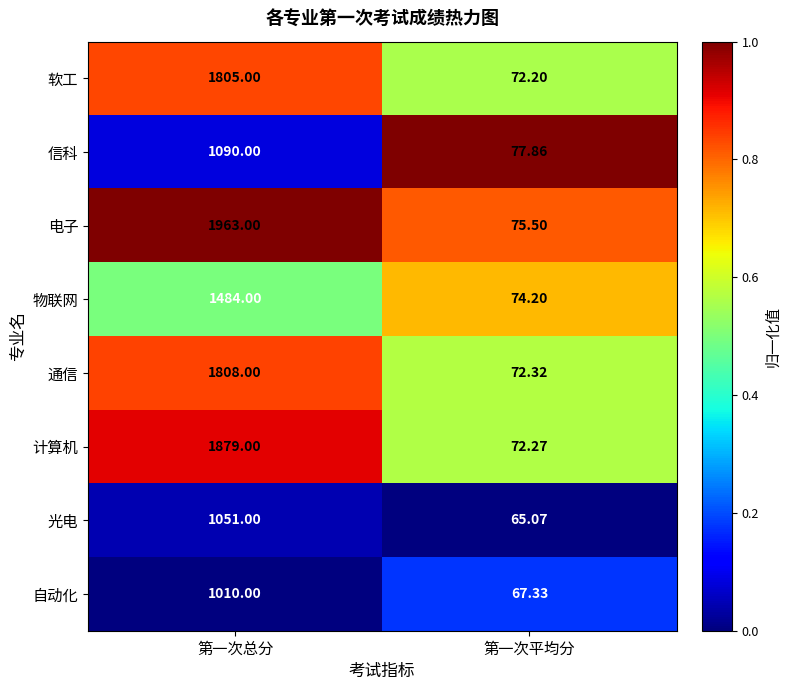

Which series changed the most between 第一次总分 and 第一次平均分?

电子